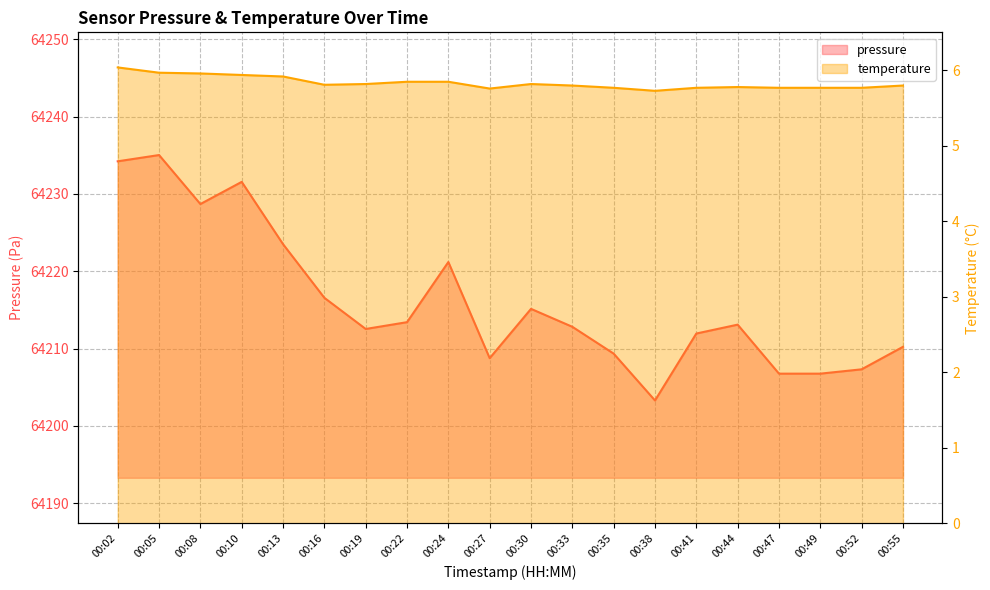

How many lines are shown in the chart?

2